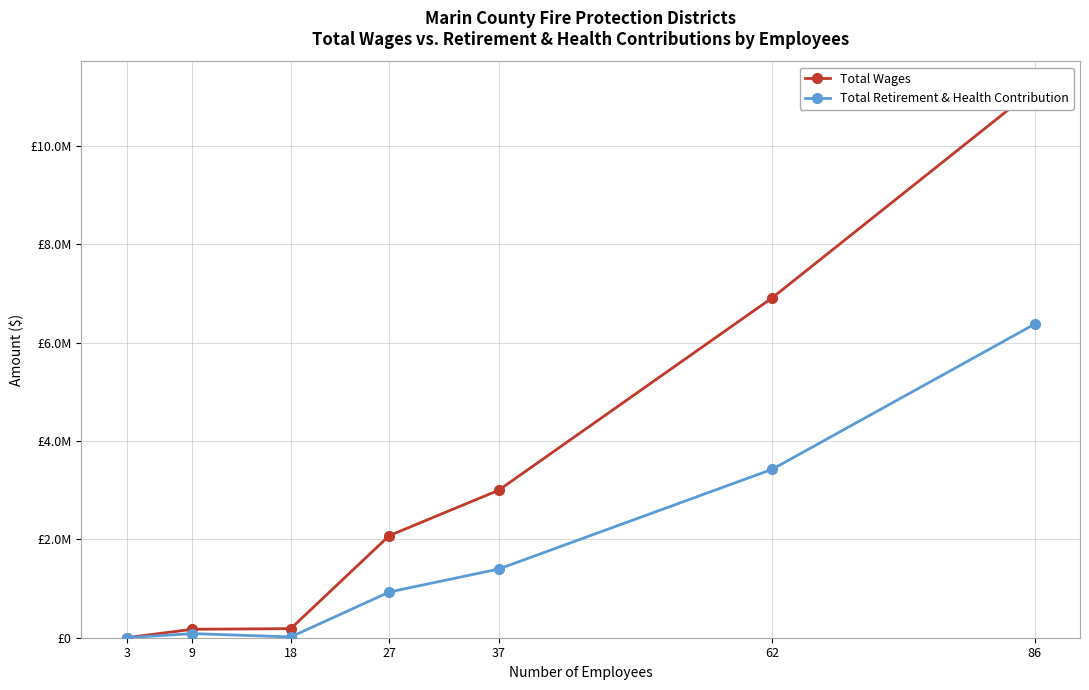

Which series has the largest total across all categories?

Total Wages